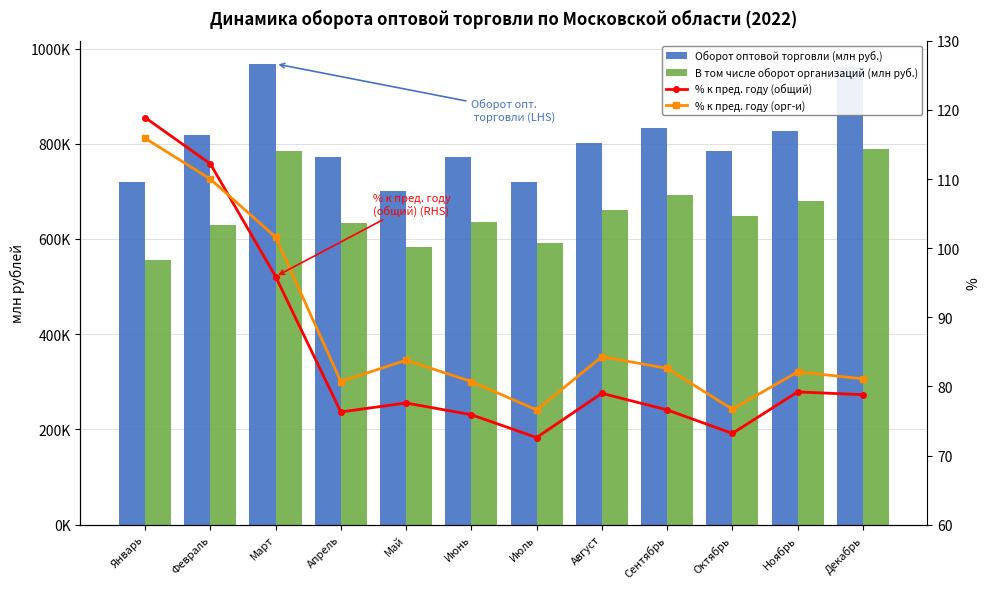

Reading right to left, extract all data points from this chart.

Оборот оптовой торговли (млн руб.): Декабрь=961147.7	Ноябрь=826958.8	Октябрь=785270.4	Сентябрь=832835.6	Август=800825.7	Июль=718820.4	Июнь=772111.1	Май=701228.2	Апрель=772808.3	Март=967872.1	Февраль=817966.8	Январь=719291.2
В том числе оборот организаций (млн руб.): Декабрь=789069.7	Ноябрь=678836.0	Октябрь=647531.1	Сентябрь=692859.9	Август=661728.1	Июль=592307.9	Июнь=634945.8	Май=584100.6	Апрель=634172.0	Март=785329.4	Февраль=628456.4	Январь=555559.5
% к пред. году (общий): Декабрь=78.8	Ноябрь=79.2	Октябрь=73.2	Сентябрь=76.6	Август=79.0	Июль=72.6	Июнь=75.9	Май=77.6	Апрель=76.3	Март=95.9	Февраль=112.2	Январь=118.9
% к пред. году (орг-и): Декабрь=81.1	Ноябрь=82.1	Октябрь=76.7	Сентябрь=82.6	Август=84.3	Июль=76.6	Июнь=80.7	Май=83.8	Апрель=80.7	Март=101.6	Февраль=110.0	Январь=115.9